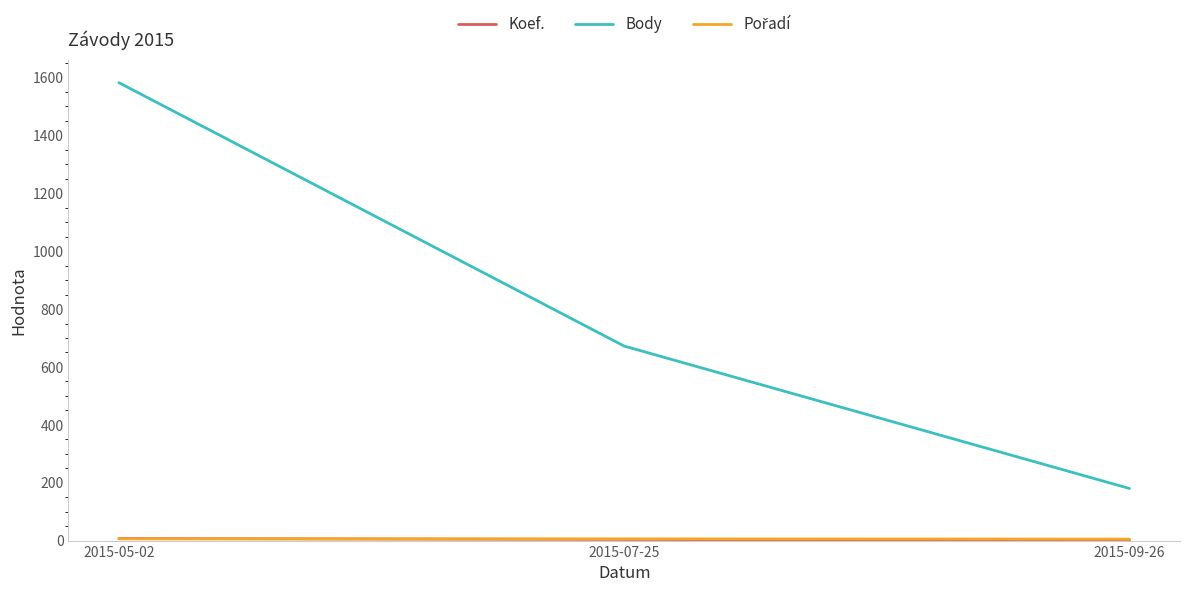

Where is Body nearest to the value 881?

2015-07-25